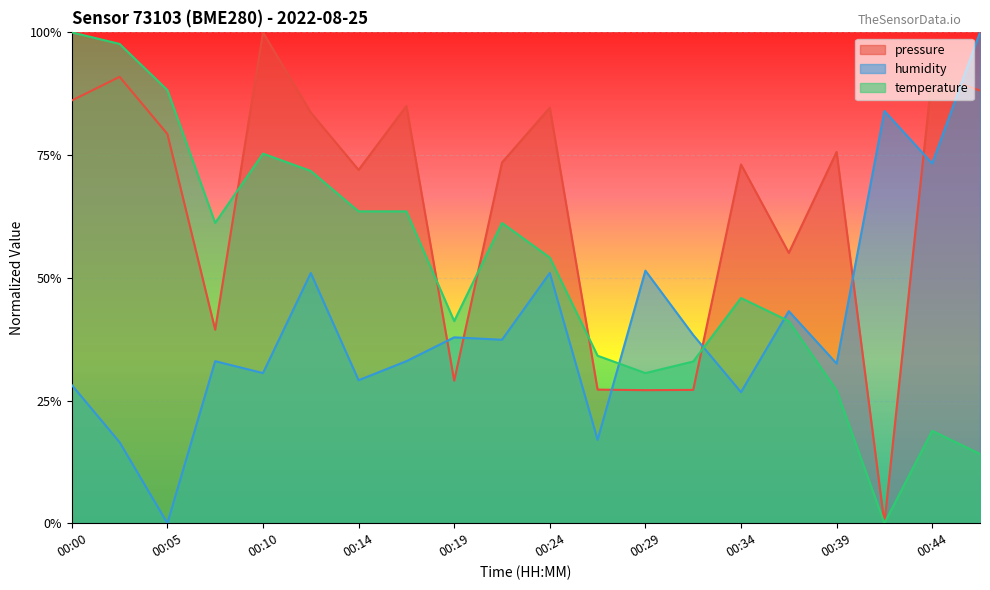

At which category does temperature reach its first local valley?

00:07